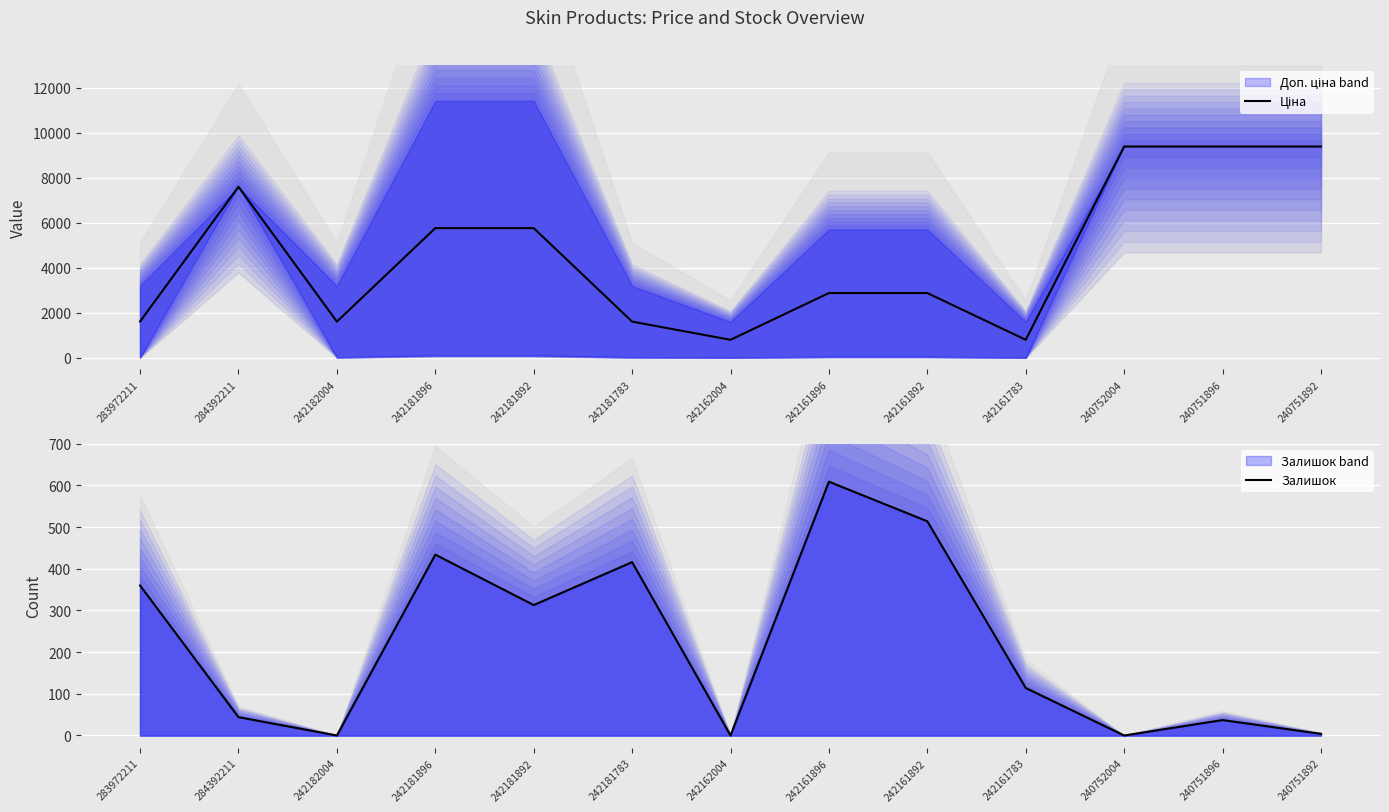

Is the value of Залишок at 283972211 greater than the value of Ціна at 242182004?

No